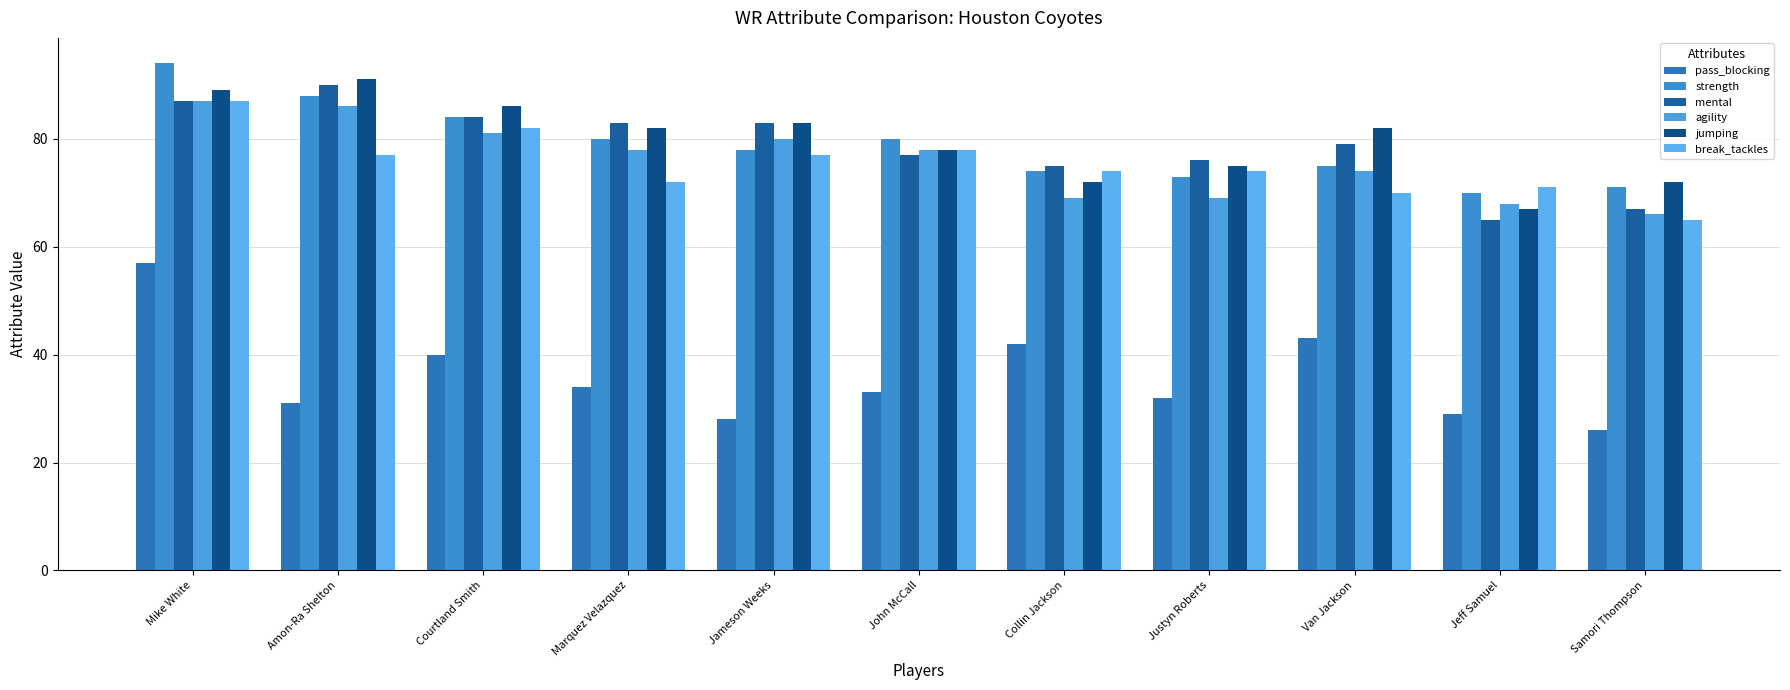

What is the difference between the maximum and second lowest values in the jumping series?

19